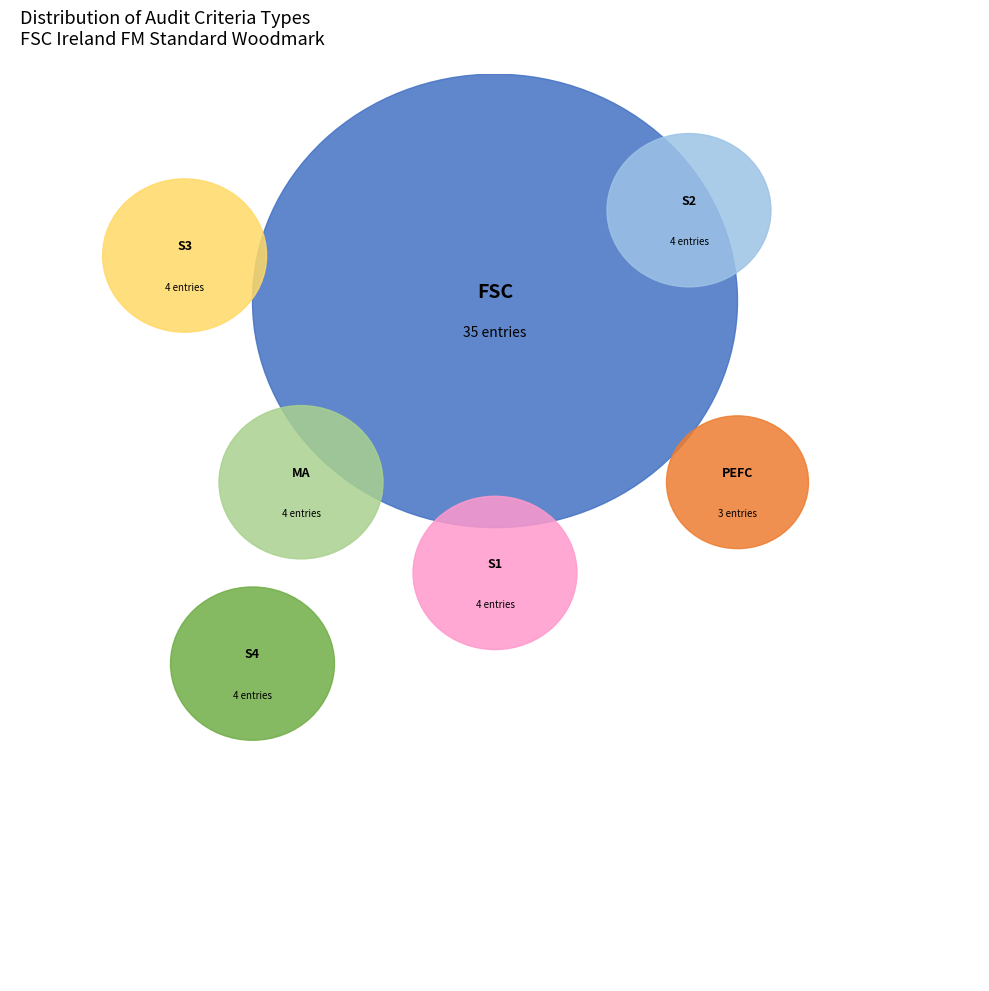

Which category has the biggest portion of the pie?

FSC